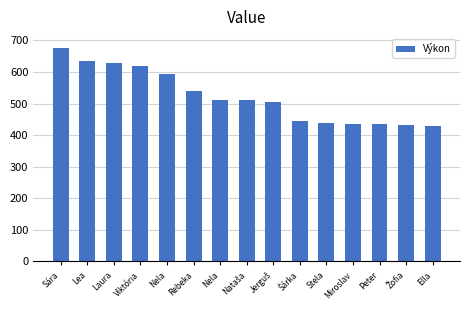

What is the sum of the values at Jerguš and Peter?

939